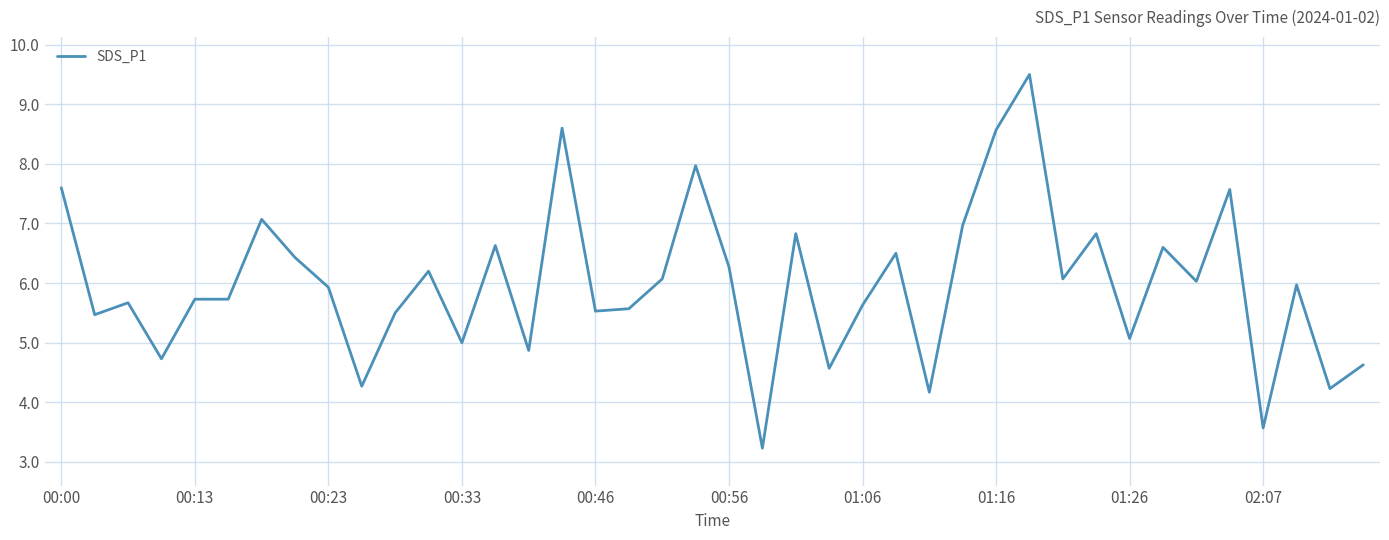

What is the minimum value shown in the chart?

3.2